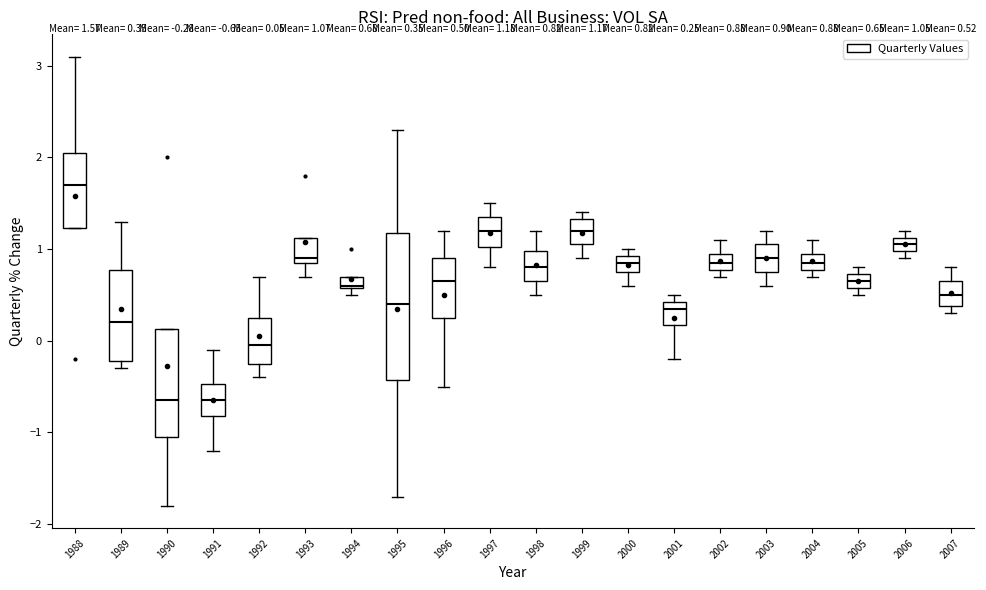

Comparing the boxes themselves (not the whiskers), which one is the tallest?

1995